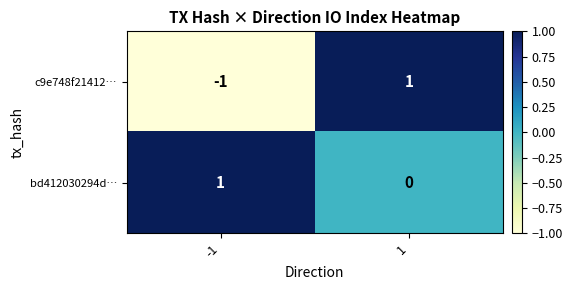

The c9e748f21412… series shows -1 at -1. True or false?

True